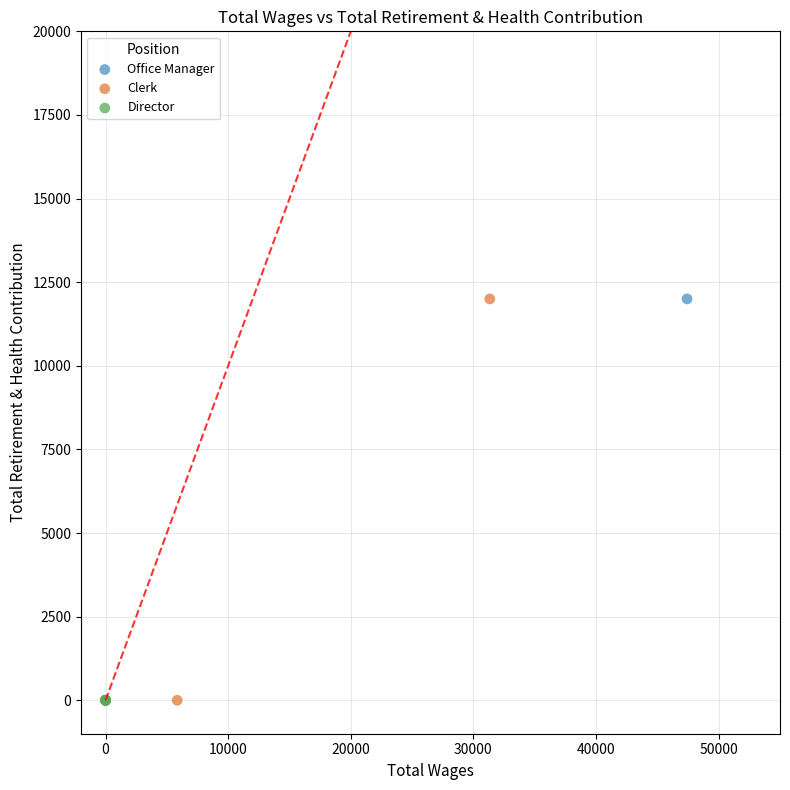

What are all the series names shown in the legend?

Office Manager, Clerk, Director